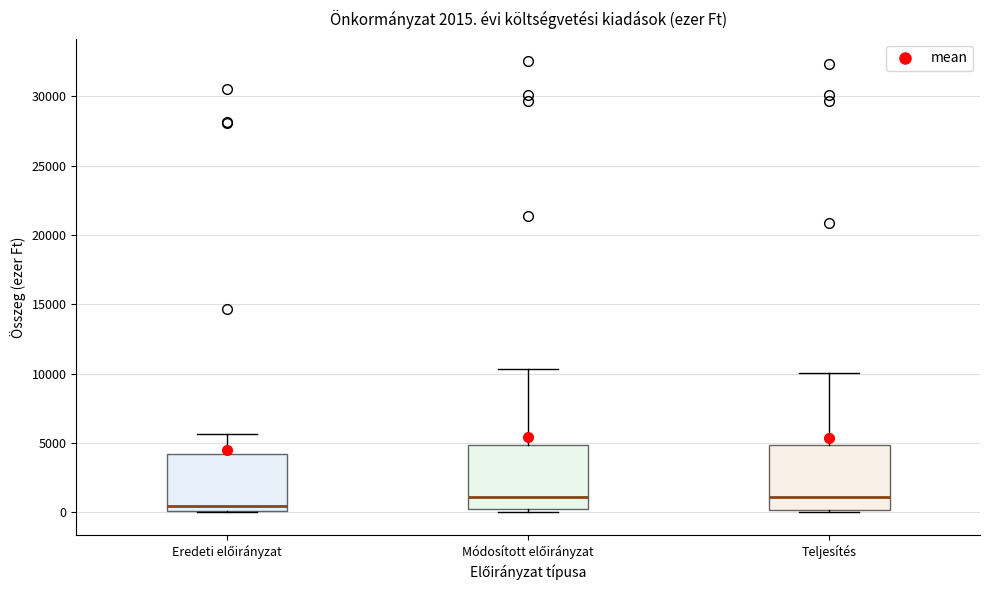

Which box has the lowest median line?

Eredeti előirányzat